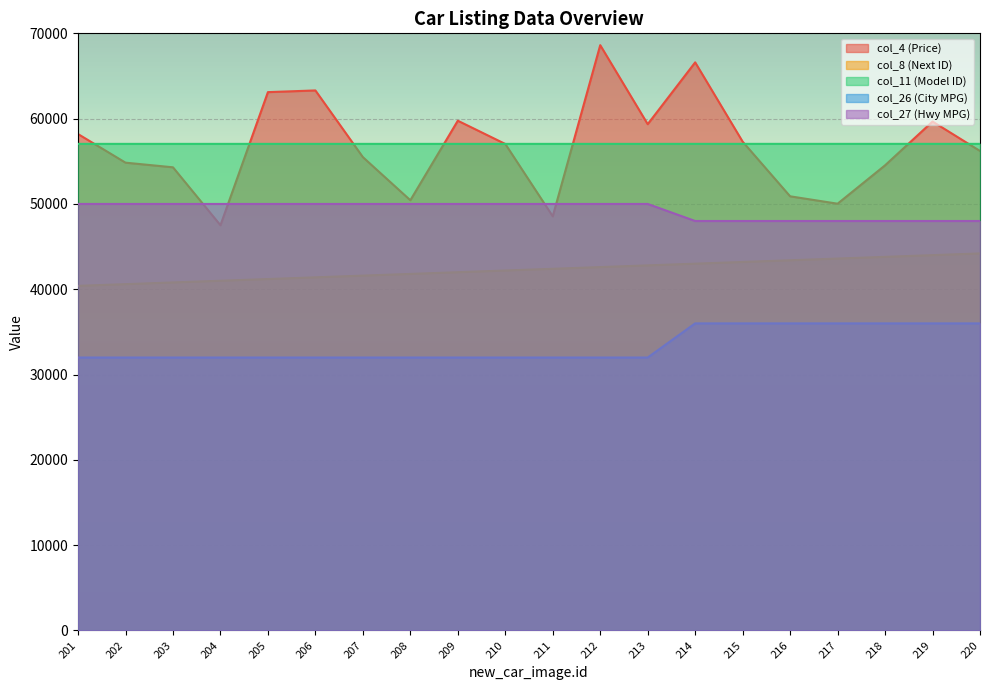

At which category is the sum across all series the highest?

214